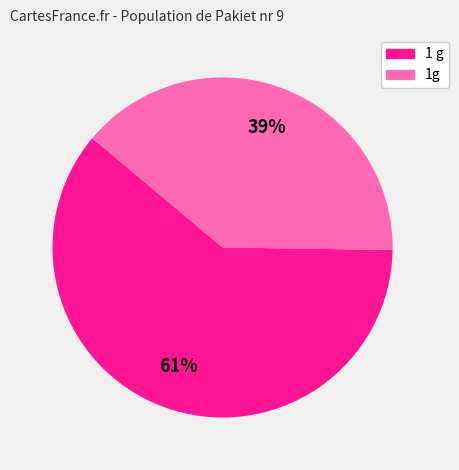

To the nearest percent, what is the average slice percentage?

50%